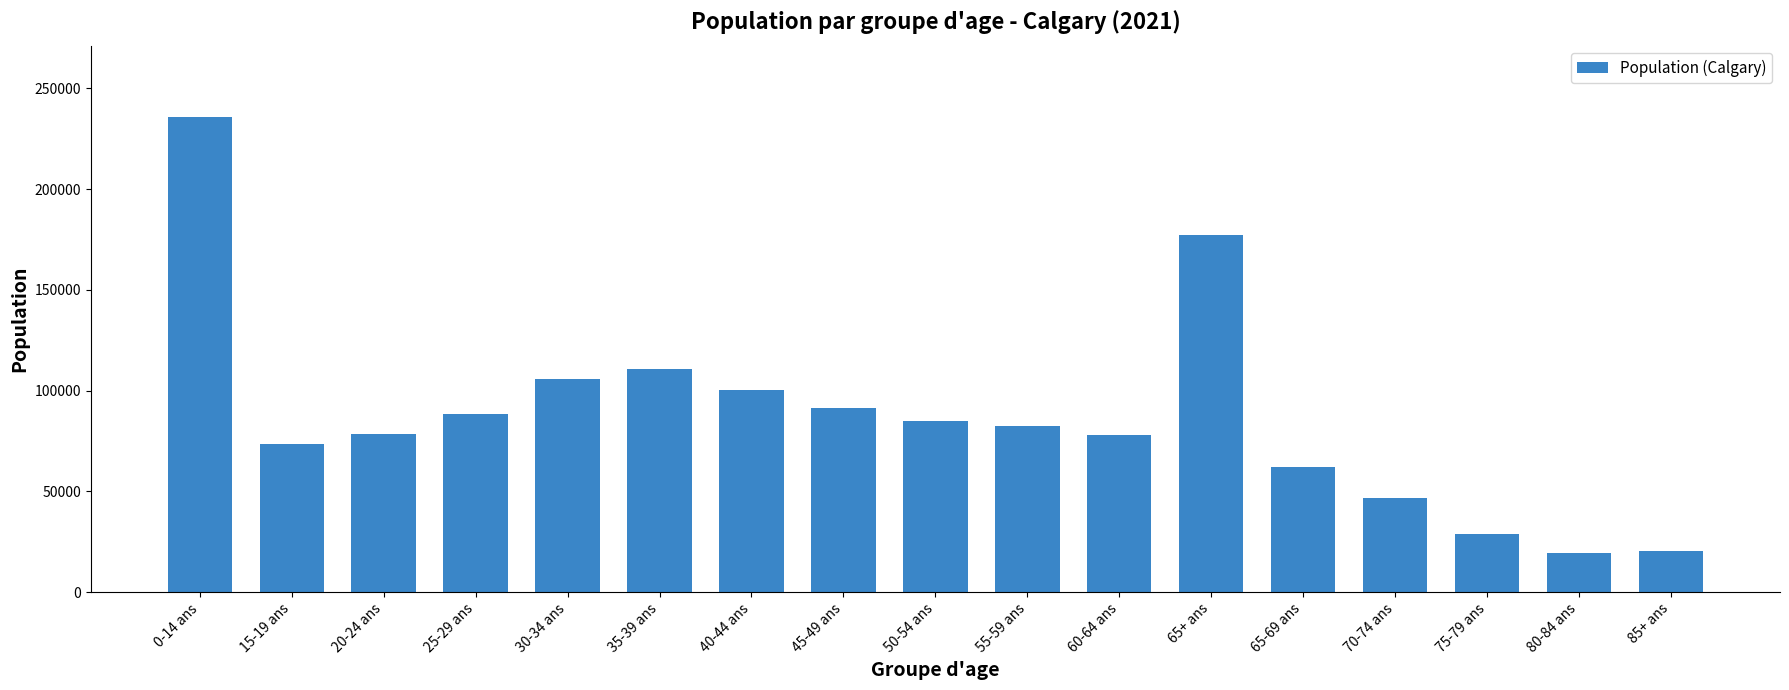

The value at 15-19 ans is 121499. True or false?

False